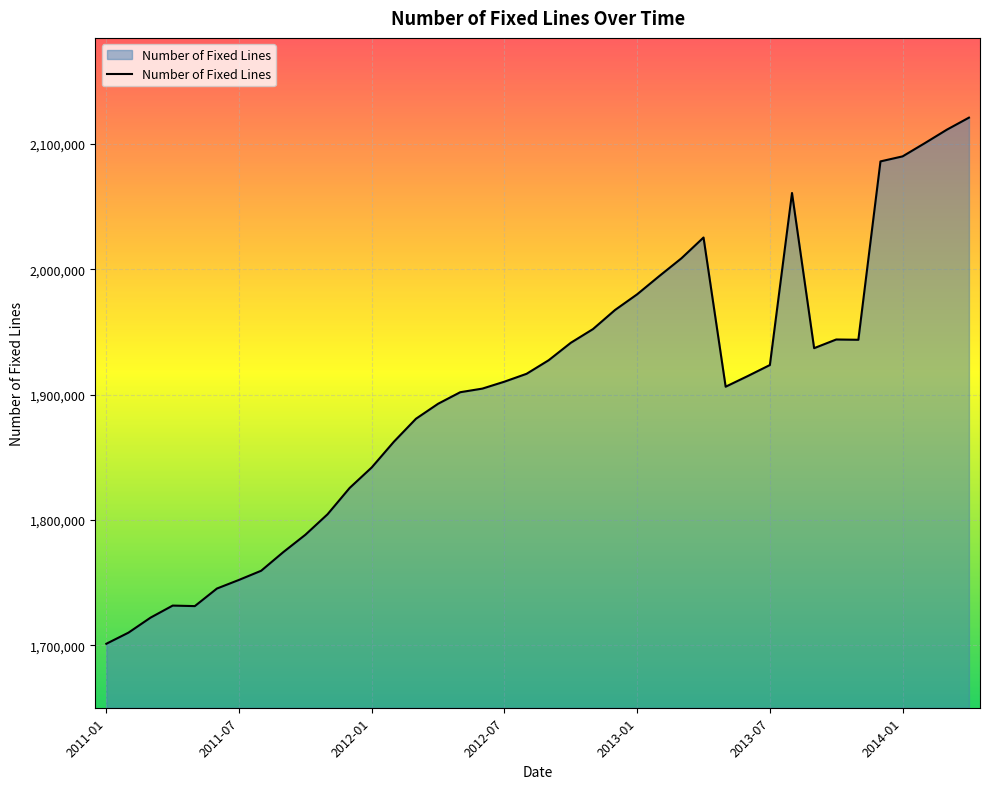

What is the maximum value shown in the chart?

2120918